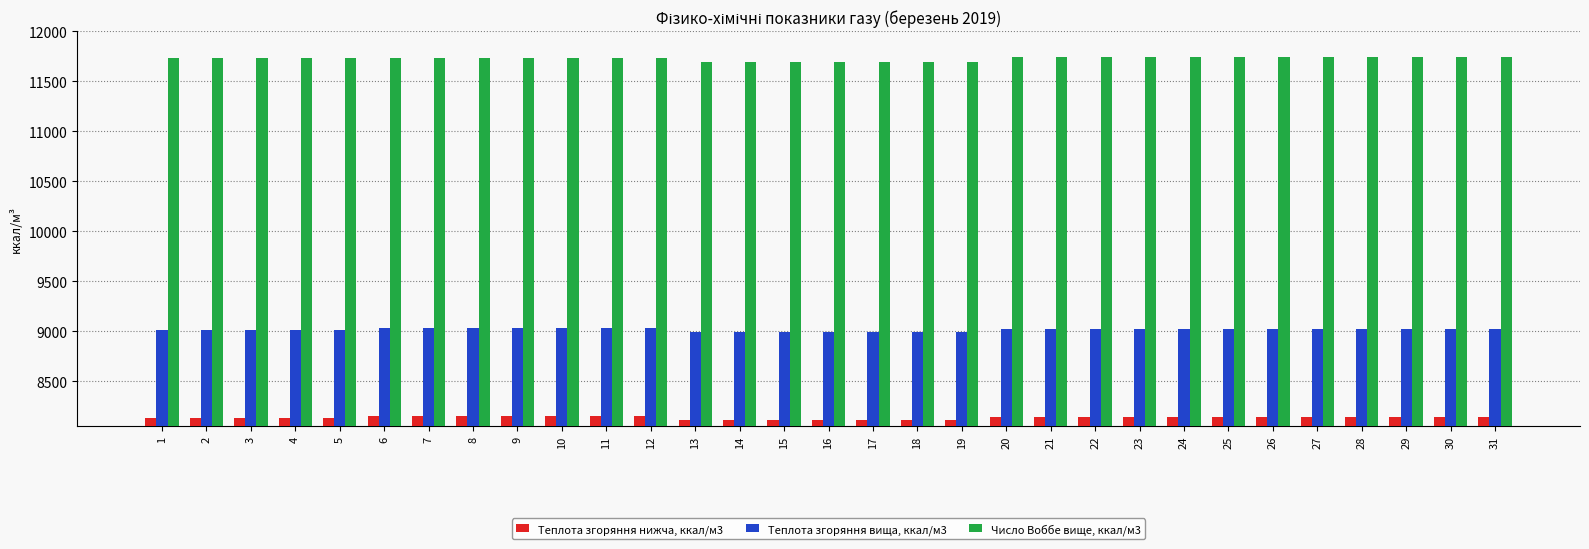

What is the difference between the maximum and minimum values in the Теплота згоряння вища, ккал/м3 series?

46.7